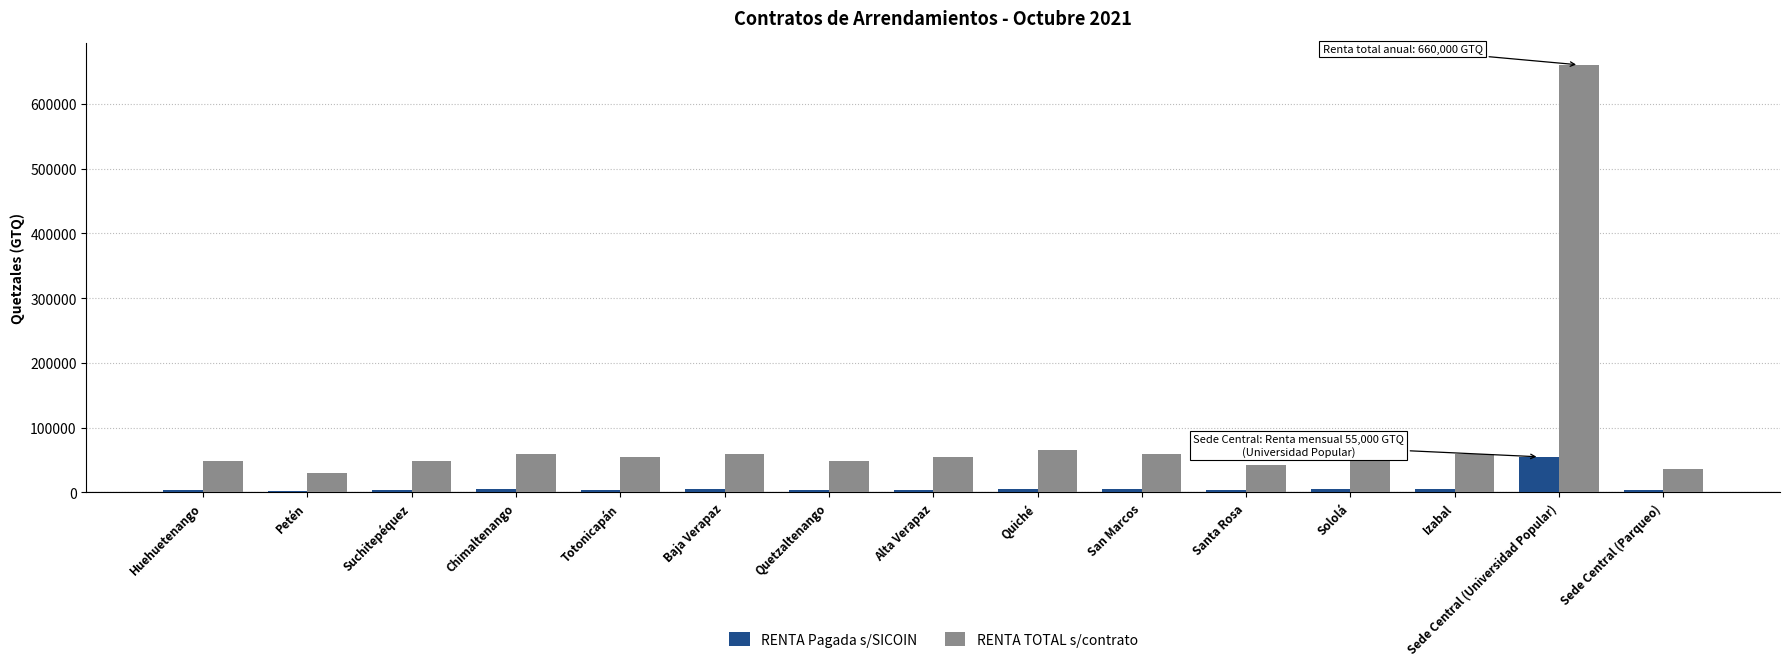

Rank the series by their maximum value, from highest to lowest.

RENTA TOTAL s/contrato, RENTA Pagada s/SICOIN